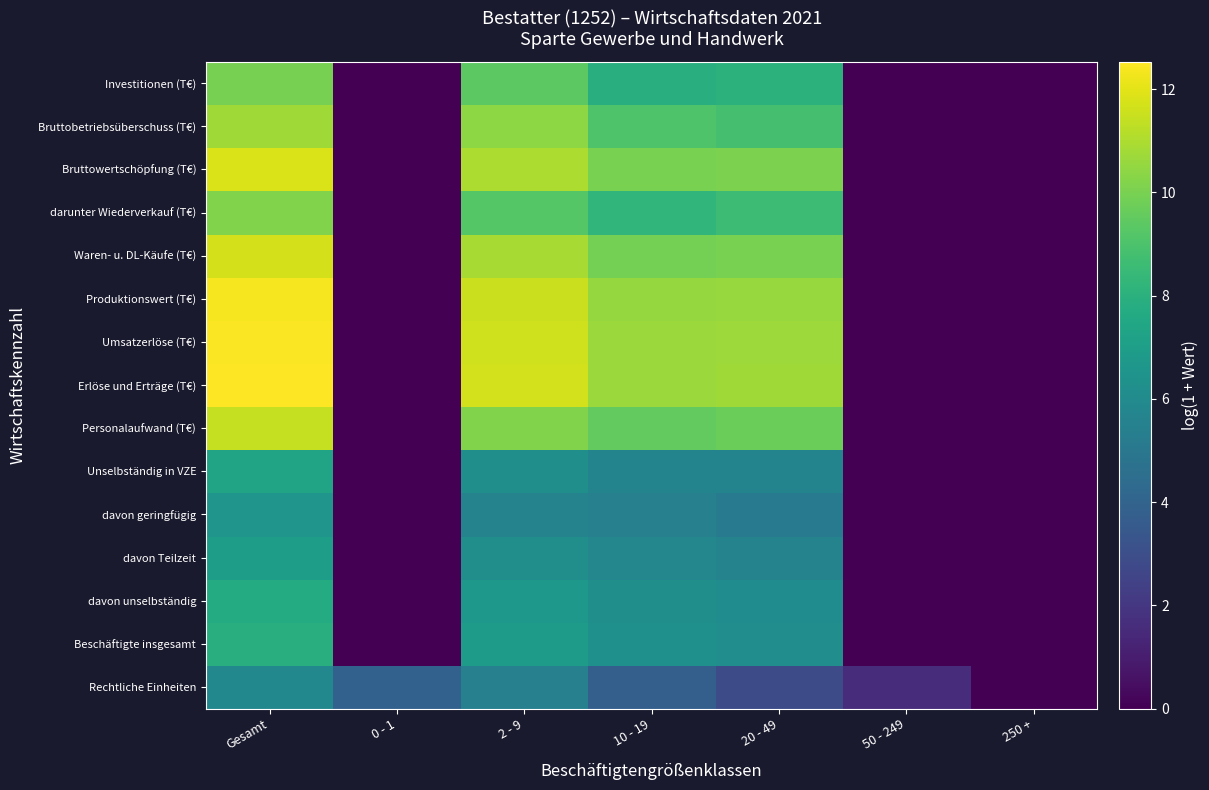

Reading left to right, list all the values displayed in this chart.

Rechtliche Einheiten: Gesamt=5.8	0 - 1=3.9	2 - 9=5.5	10 - 19=3.8	20 - 49=2.9	50 - 249=1.6	250 +=0.0
Beschäftigte insgesamt: Gesamt=7.8	0 - 1=0.0	2 - 9=6.9	10 - 19=6.3	20 - 49=6.2	50 - 249=0.0	250 +=0.0
davon unselbständig: Gesamt=7.7	0 - 1=0.0	2 - 9=6.7	10 - 19=6.2	20 - 49=6.1	50 - 249=0.0	250 +=0.0
davon Teilzeit: Gesamt=7.0	0 - 1=0.0	2 - 9=6.2	10 - 19=5.8	20 - 49=5.6	50 - 249=0.0	250 +=0.0
davon geringfügig: Gesamt=6.5	0 - 1=0.0	2 - 9=5.6	10 - 19=5.4	20 - 49=5.1	50 - 249=0.0	250 +=0.0
Unselbständig in VZE: Gesamt=7.3	0 - 1=0.0	2 - 9=6.2	10 - 19=5.7	20 - 49=5.7	50 - 249=0.0	250 +=0.0
Personalaufwand (T€): Gesamt=11.4	0 - 1=0.0	2 - 9=10.2	10 - 19=9.5	20 - 49=9.7	50 - 249=0.0	250 +=0.0
Erlöse und Erträge (T€): Gesamt=12.5	0 - 1=0.0	2 - 9=11.7	10 - 19=10.7	20 - 49=10.7	50 - 249=0.0	250 +=0.0
Umsatzerlöse (T€): Gesamt=12.5	0 - 1=0.0	2 - 9=11.6	10 - 19=10.6	20 - 49=10.7	50 - 249=0.0	250 +=0.0
Produktionswert (T€): Gesamt=12.4	0 - 1=0.0	2 - 9=11.5	10 - 19=10.6	20 - 49=10.6	50 - 249=0.0	250 +=0.0
Waren- u. DL-Käufe (T€): Gesamt=11.7	0 - 1=0.0	2 - 9=10.9	10 - 19=9.9	20 - 49=10.0	50 - 249=0.0	250 +=0.0
darunter Wiederverkauf (T€): Gesamt=10.1	0 - 1=0.0	2 - 9=9.2	10 - 19=8.2	20 - 49=8.6	50 - 249=0.0	250 +=0.0
Bruttowertschöpfung (T€): Gesamt=11.8	0 - 1=0.0	2 - 9=11.0	10 - 19=10.0	20 - 49=10.1	50 - 249=0.0	250 +=0.0
Bruttobetriebsüberschuss (T€): Gesamt=10.7	0 - 1=0.0	2 - 9=10.4	10 - 19=9.1	20 - 49=8.9	50 - 249=0.0	250 +=0.0
Investitionen (T€): Gesamt=10.0	0 - 1=0.0	2 - 9=9.4	10 - 19=7.9	20 - 49=8.0	50 - 249=0.0	250 +=0.0